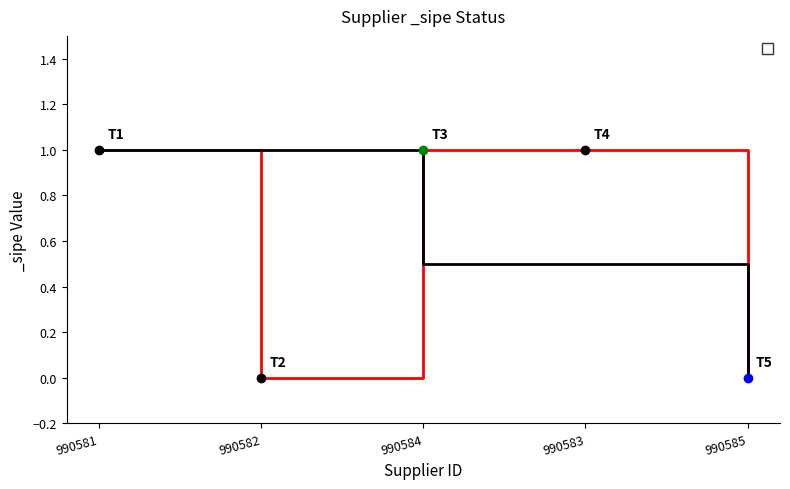

At which category does the chart reach its minimum across all series?

990582